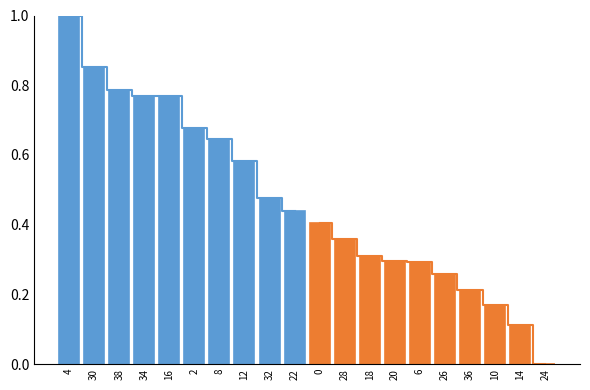

At which label is Group 1 line closest to 0?

22